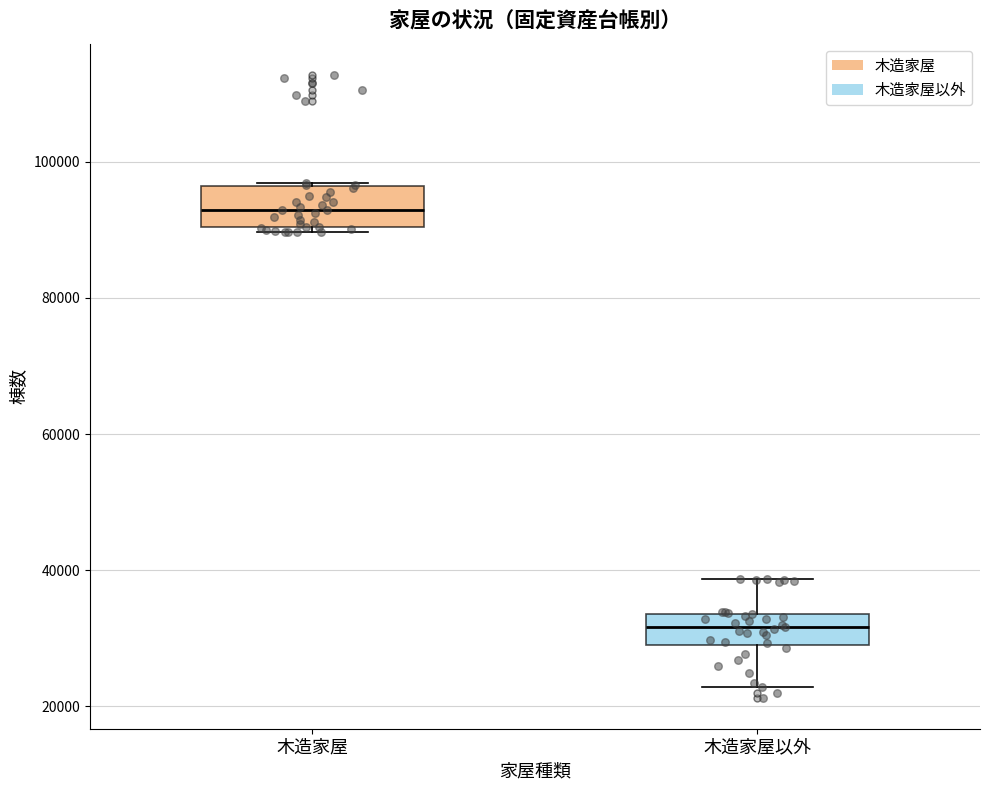

Reading left to right, read every box against the y-axis: the position of its median line, the range the box covers, and the ends of its whiskers. The values are not printed on the chart, so give them approximately, as read against the axis.

木造家屋: median 92000, box 90000 to 96000, whiskers 90000 (just below the box's lower edge) to 96000
木造家屋以外: median 32000, box 28000 to 34000, whiskers 22000 to 38000